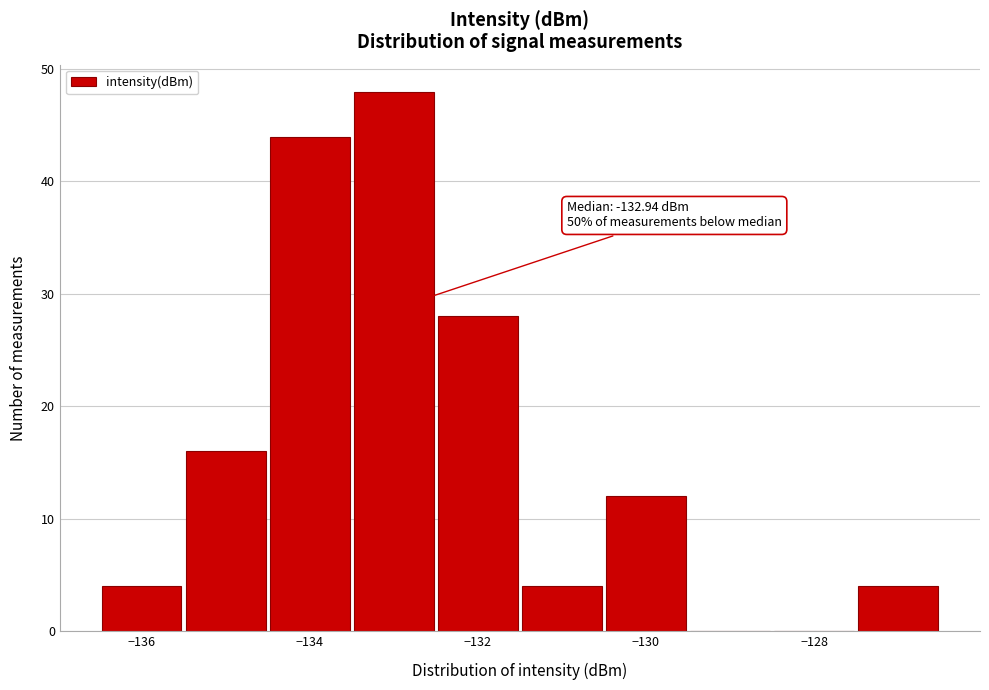

Over which range of the x-axis is the bar tallest?

-133.5 to -132.5